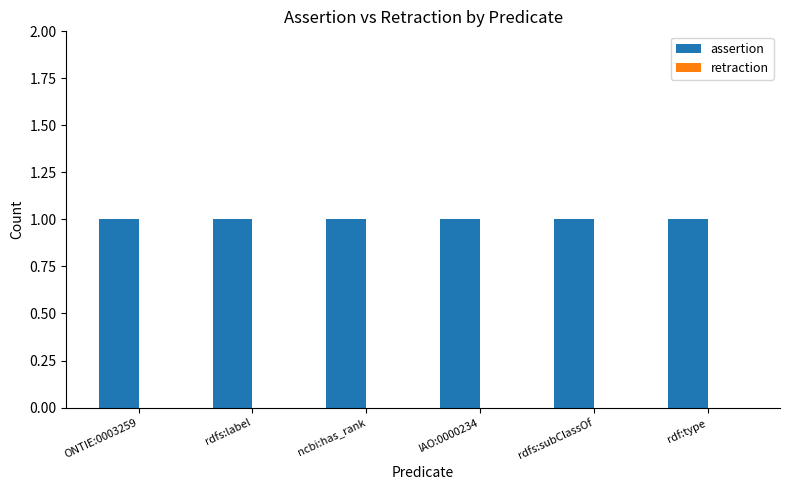

What is the label of the 5th bar from the left?

rdfs:subClassOf